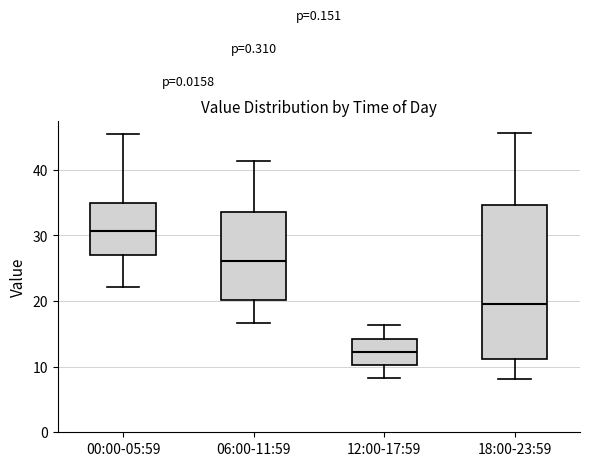

Where does the lower whisker of the box for 12:00-17:59 end on the y-axis? The values are not printed on the chart, so give them approximately, as read against the axis.

8